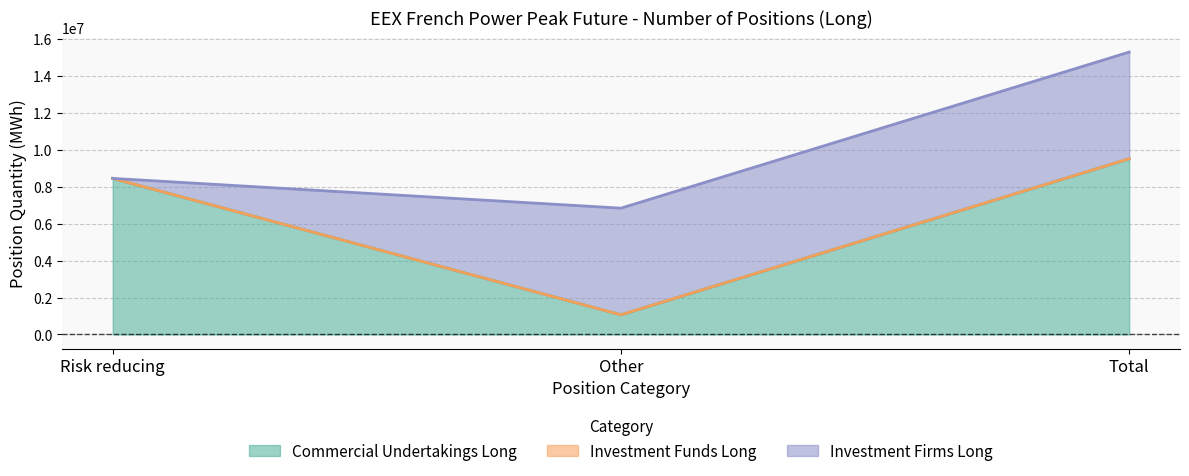

What is the highest value of the Commercial Undertakings Long series?

9507660